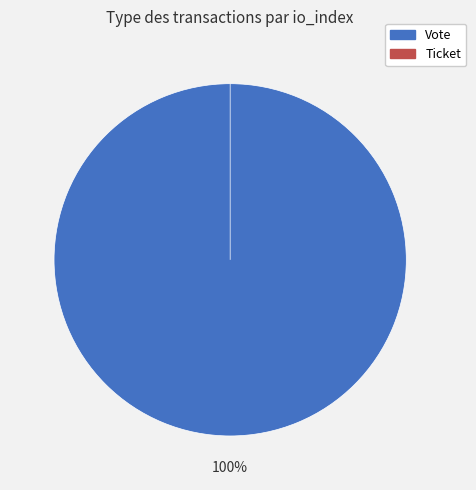

Is the sum of Vote and Ticket greater than half?

Yes